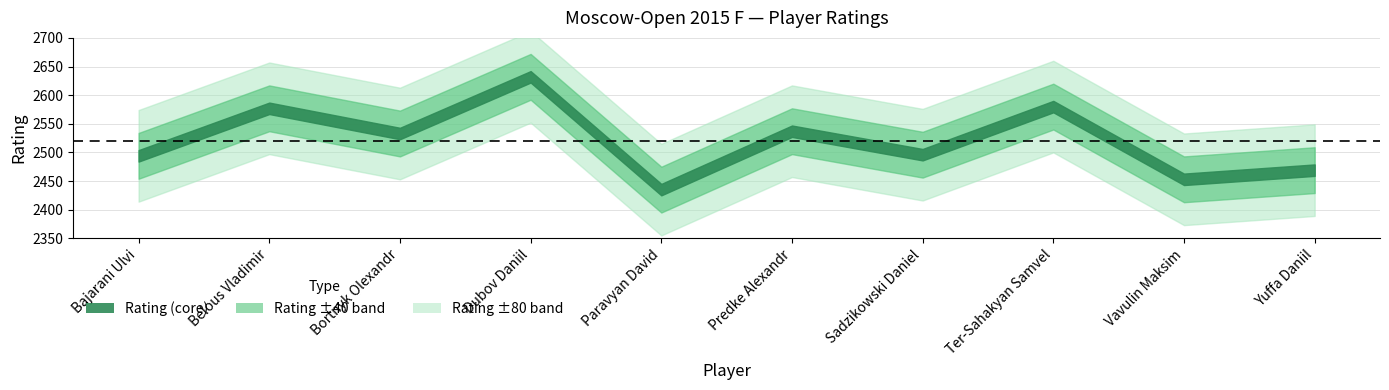

What is the label of the 1st point from the right?

Yuffa Daniil